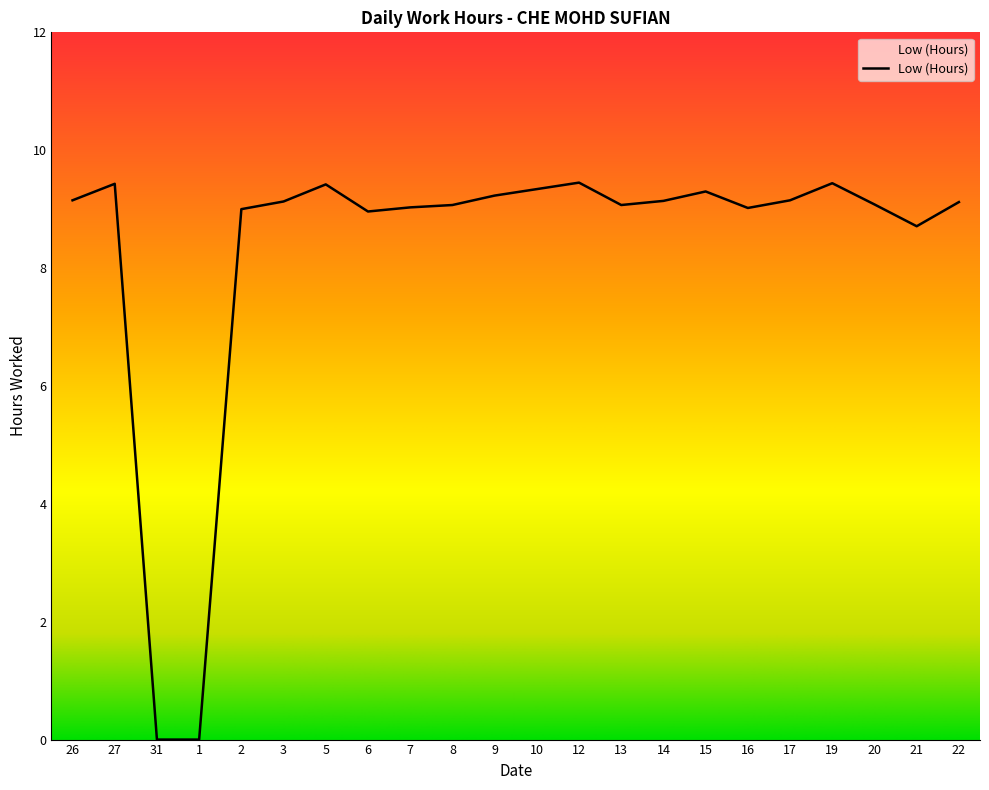

What is the approximate value at 13?

9.1